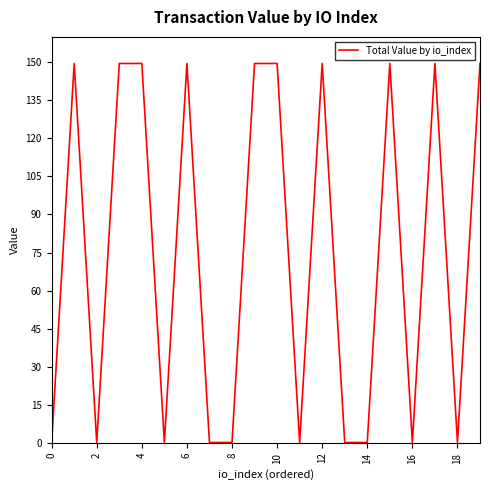

What is the greatest value displayed?

149.5